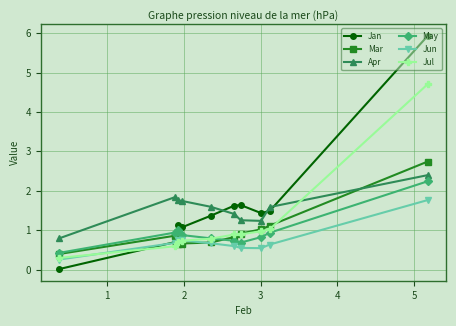

Rank the categories by Jun value from highest to lowest.

0, 7, 6, 8, 5, 1, 4, 3, 2, 9